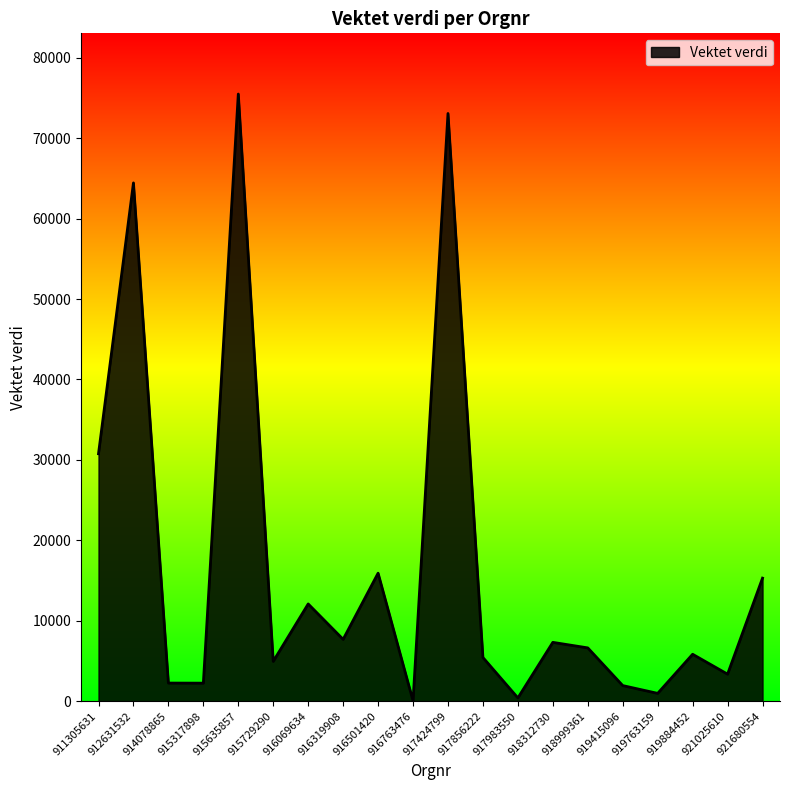

The chart shows a value of 73067.9 at 917424799. True or false?

True